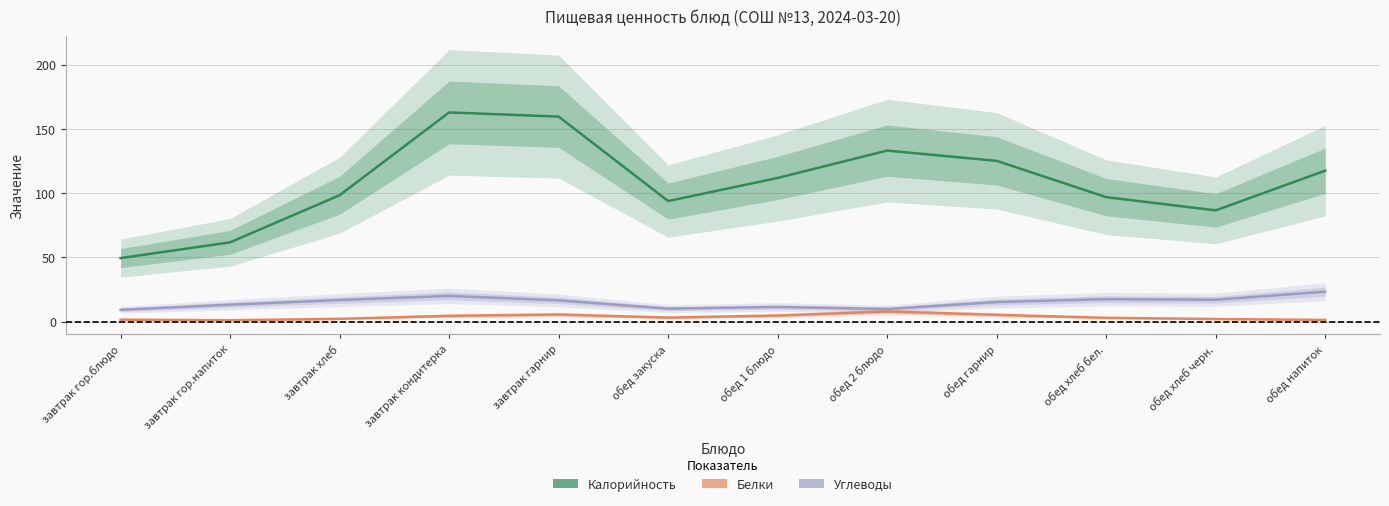

How many values in the Белки series are below 3?

6